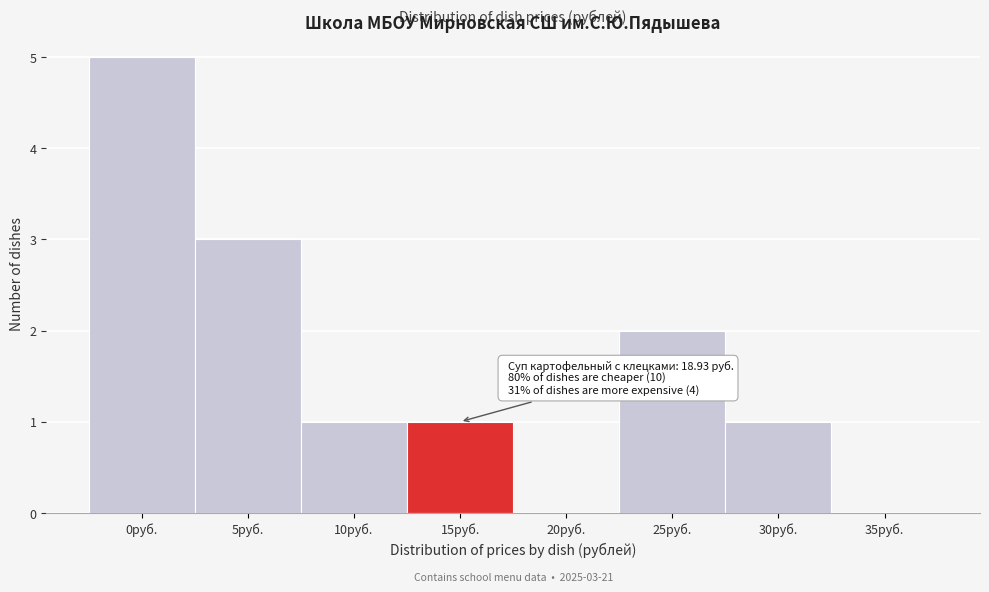

Reading right to left, list all the values displayed in this chart.

35руб.=0	30руб.=1	25руб.=2	20руб.=0	15руб.=1	10руб.=1	5руб.=3	0руб.=5